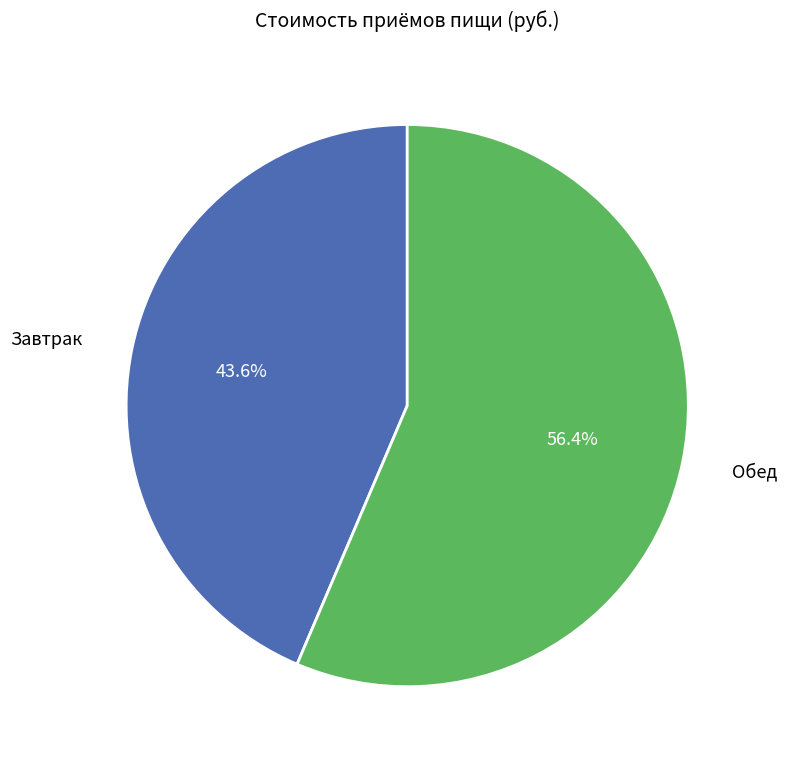

To the nearest percent, what is the average slice percentage?

50%